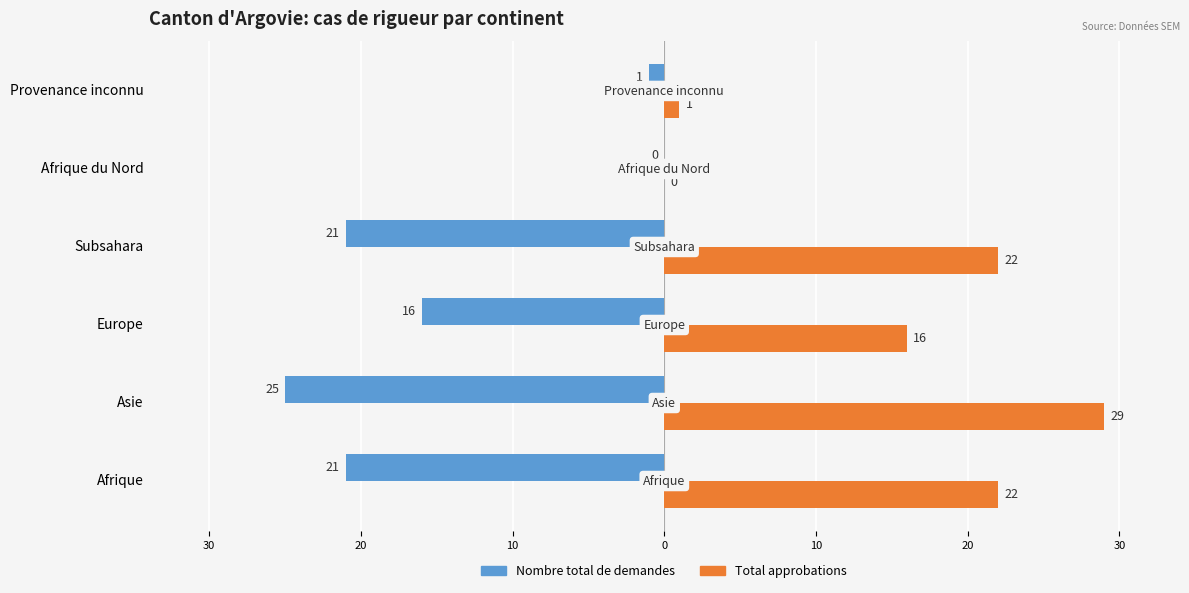

What are all the series names shown in the legend?

Nombre total de demandes, Total approbations